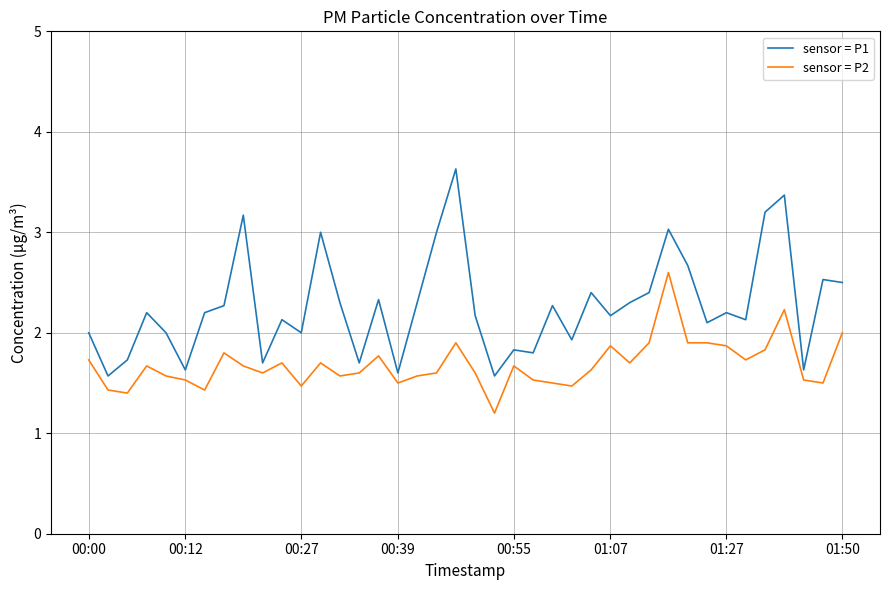

Which series has the largest range (max minus min)?

sensor = P1